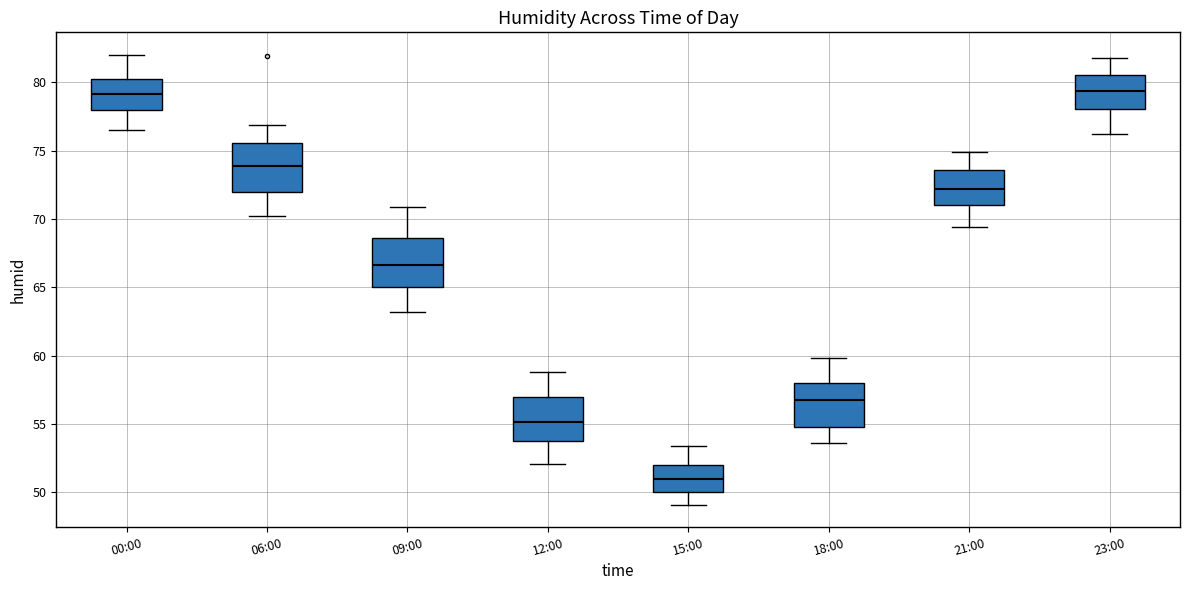

Reading left to right, transcribe this box plot: for each box, give where its median line is, the range the box spans, and where its two whiskers end, as read against the y-axis. The values are not printed on the chart, so give them approximately, as read against the axis.

00:00: median 79.0, box 78.0 to 80.5, whiskers 76.5 to 82.0
06:00: median 74.0, box 72.0 to 75.5, whiskers 70.0 to 77.0
09:00: median 66.5, box 65.0 to 68.5, whiskers 63.0 to 71.0
12:00: median 55.0, box 53.5 to 57.0, whiskers 52.0 to 59.0
15:00: median 51.0, box 50.0 to 52.0, whiskers 49.0 to 53.5
18:00: median 57.0, box 55.0 to 58.0, whiskers 53.5 to 60.0
21:00: median 72.0, box 71.0 to 73.5, whiskers 69.5 to 75.0
23:00: median 79.5, box 78.0 to 80.5, whiskers 76.0 to 82.0